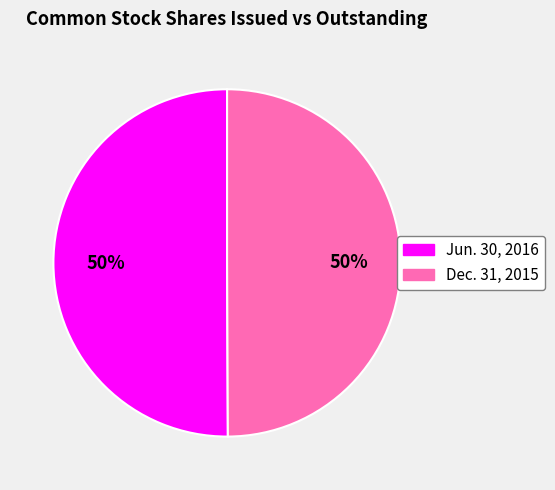

Approximately how many times larger is the value at Jun. 30, 2016 compared to Dec. 31, 2015?

1.0